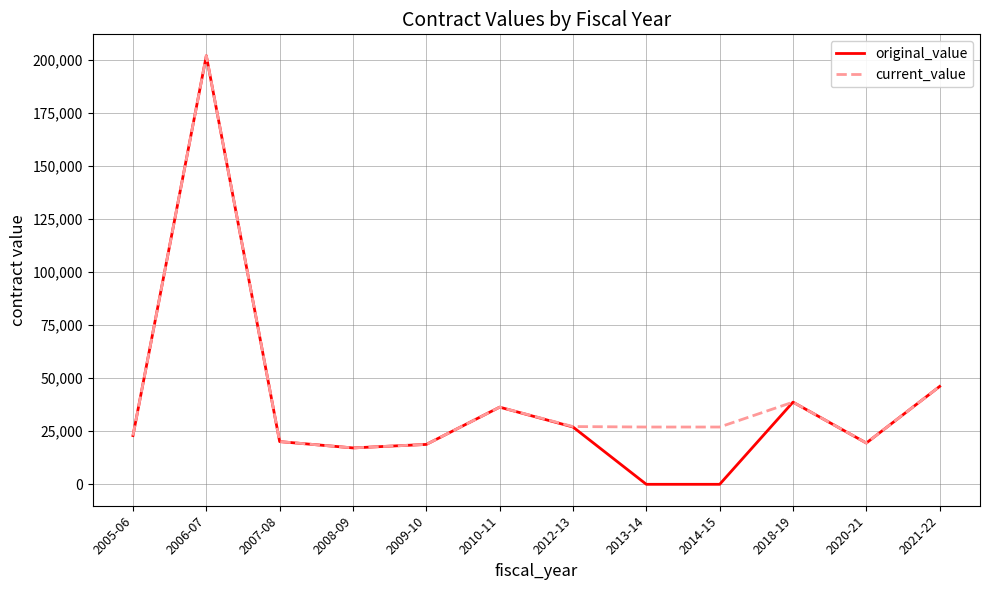

What is the greatest value displayed?

201969.0